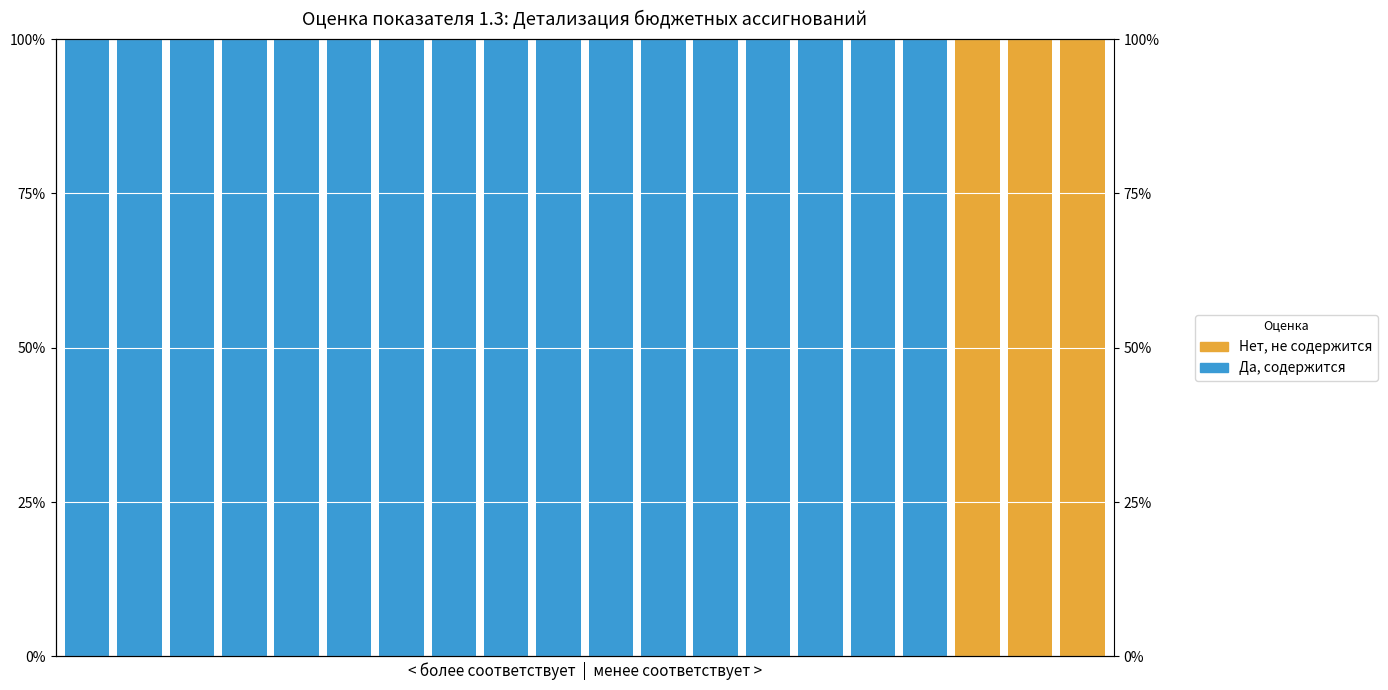

What is the average value of the Да, содержится series?

85